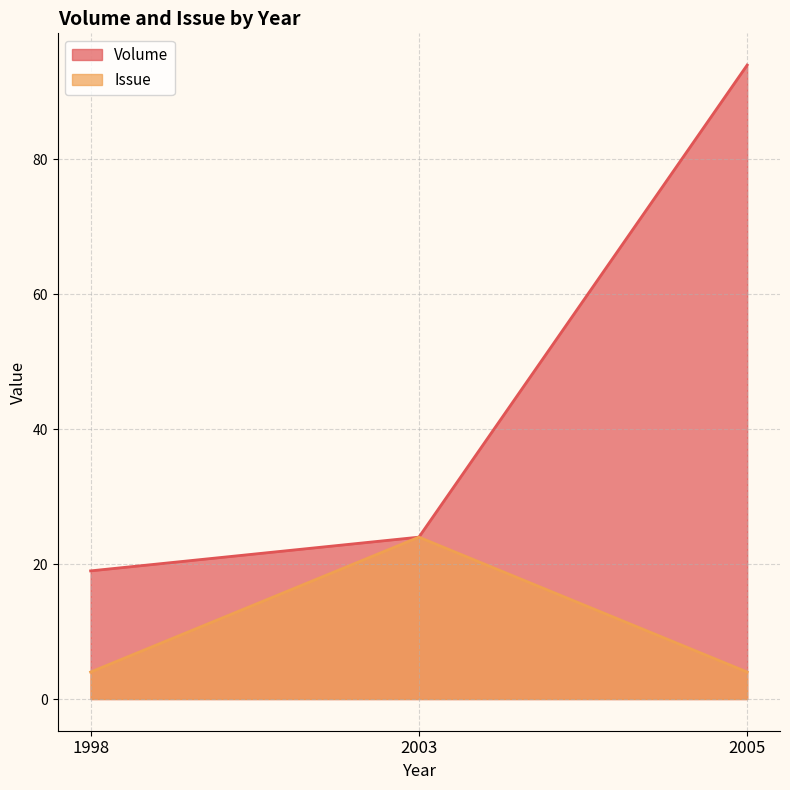

What is the label of the 1st point from the left?

1998